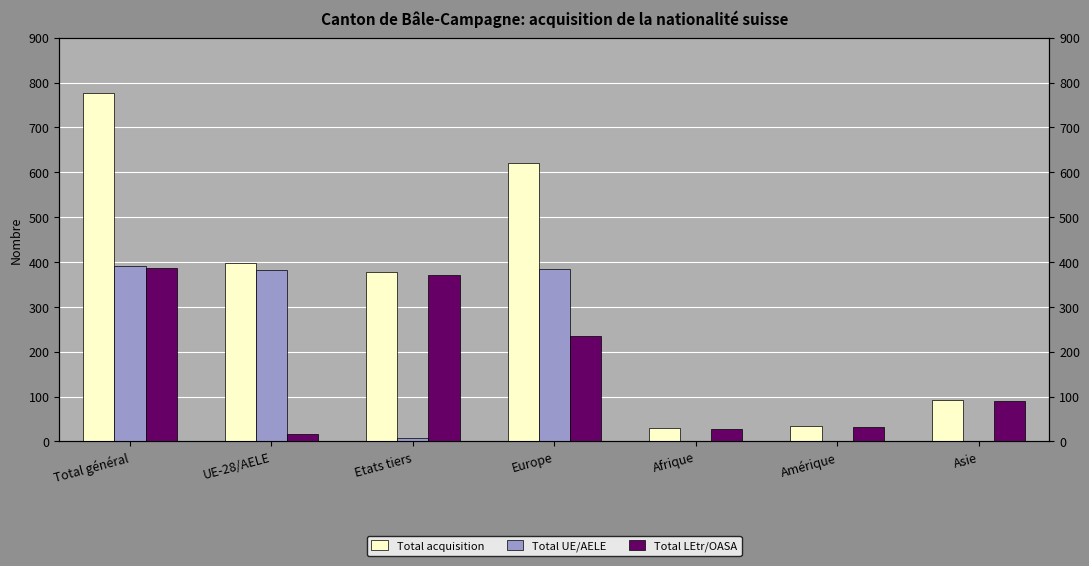

Rank the series at Afrique from lowest to highest value.

Total UE/AELE, Total LEtr/OASA, Total acquisition